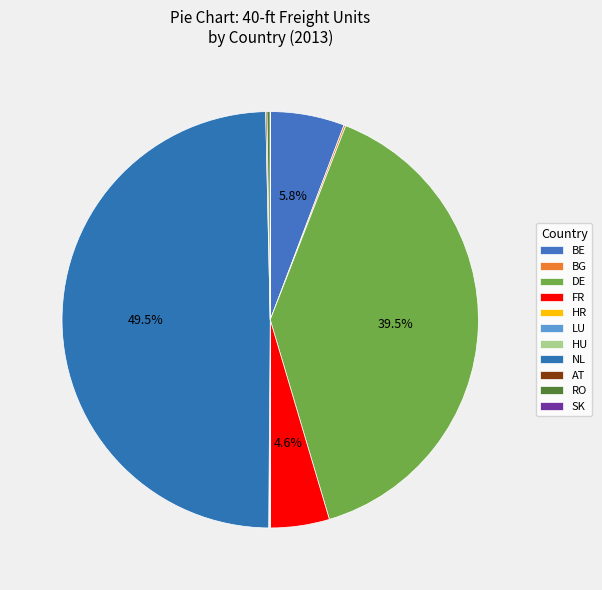

What is the smallest slice in the pie chart?

SK 40-ft